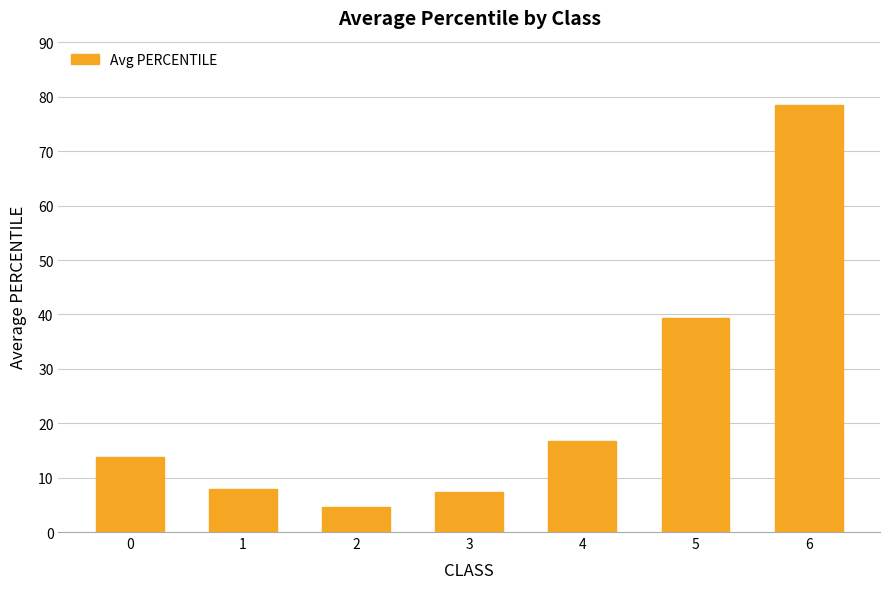

What is the sum of the values at 0 and 5?

53.0